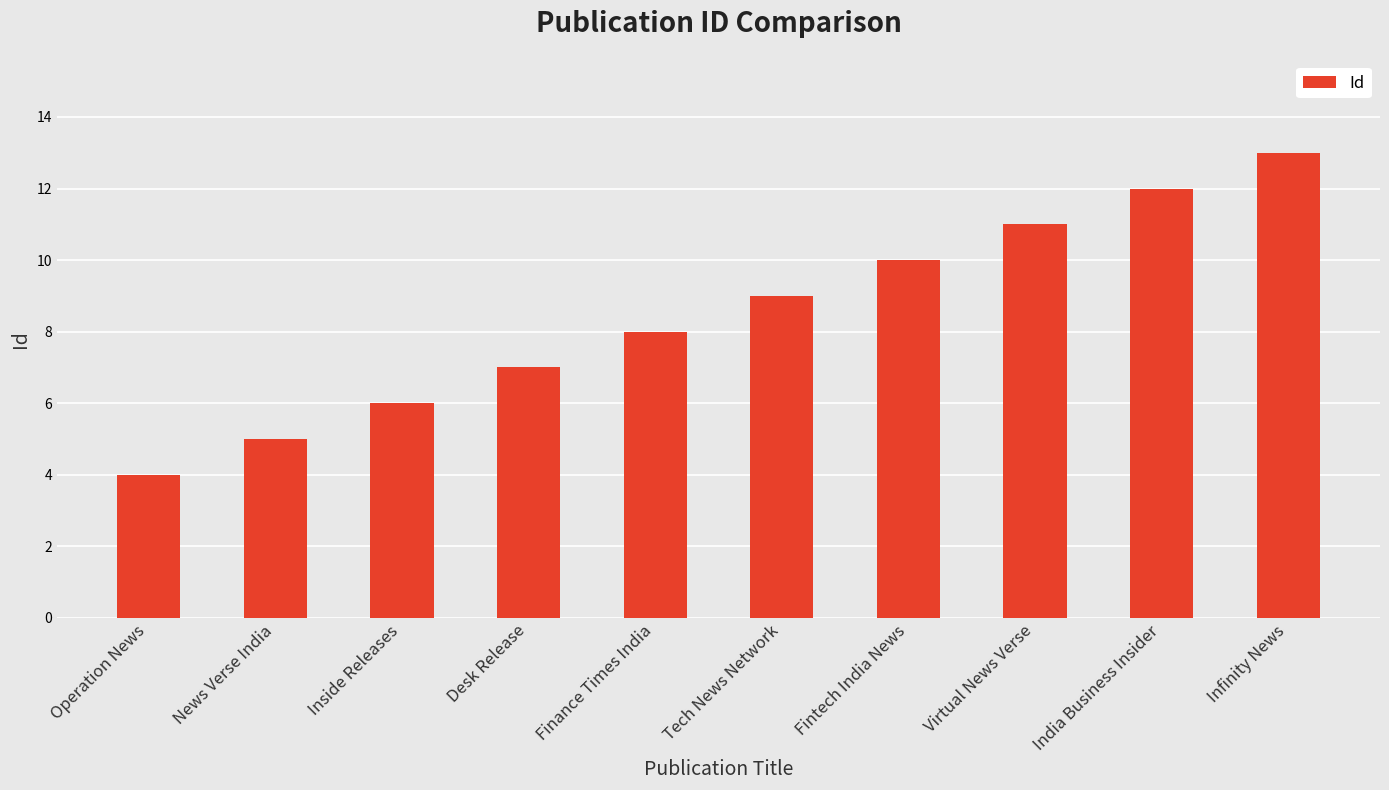

How many categories are shown in the chart?

10